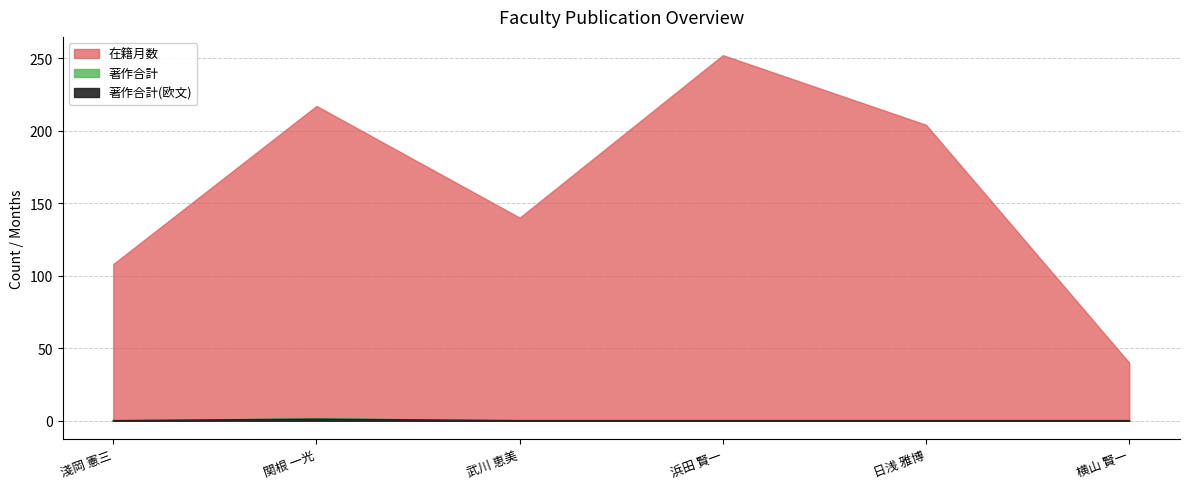

Count the number of categories in the chart.

6